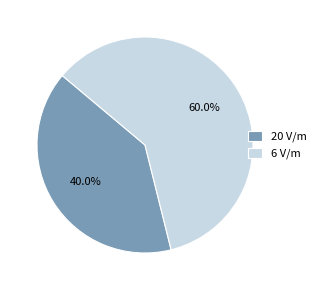

Is there a majority slice in this chart?

Yes